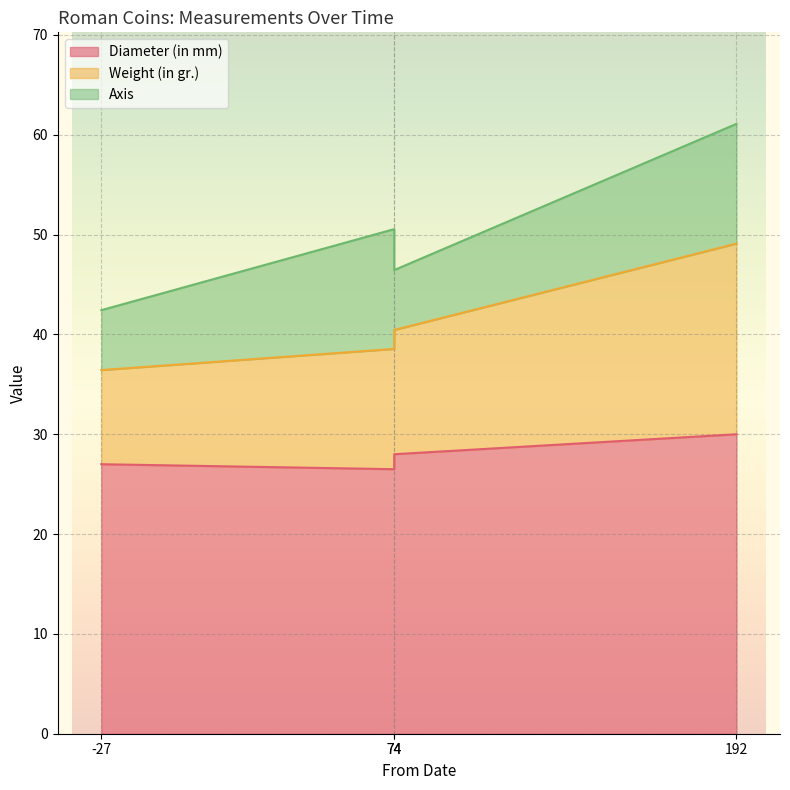

Is it true that Axis equals 6.0 at -27?

True